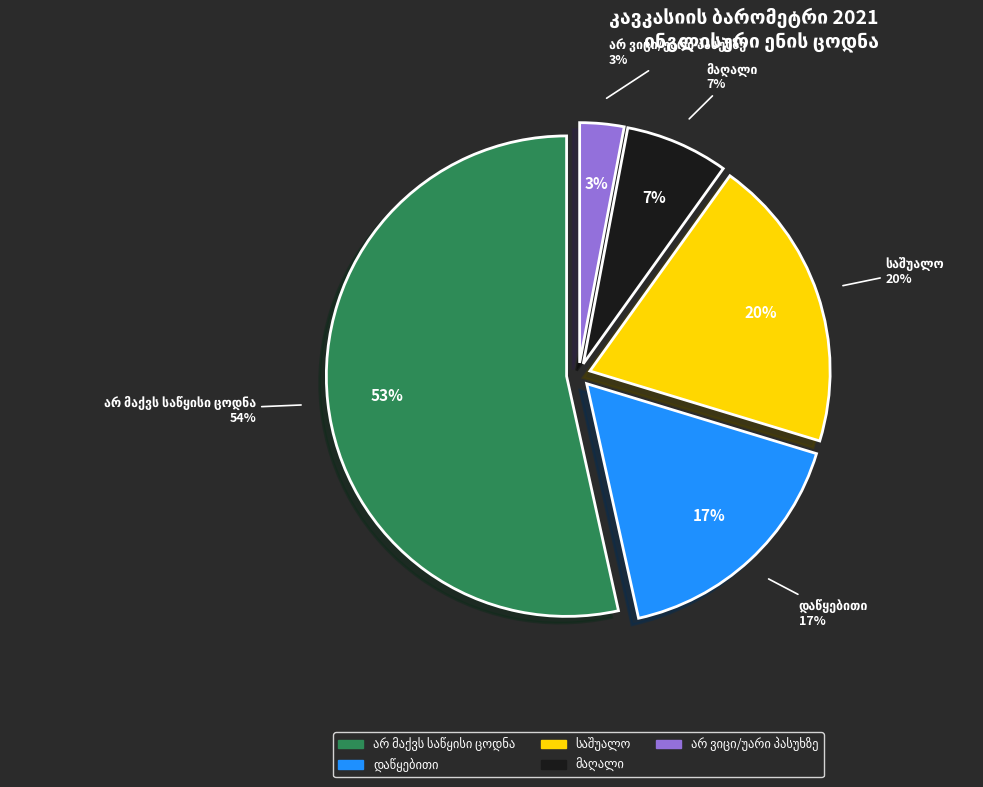

What percentage is NOT represented by მაღალი?

93.1%